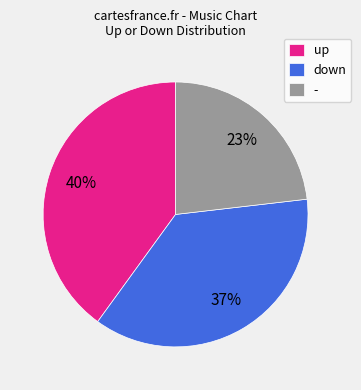

What is the ratio of the value at up to the value at -?

1.7